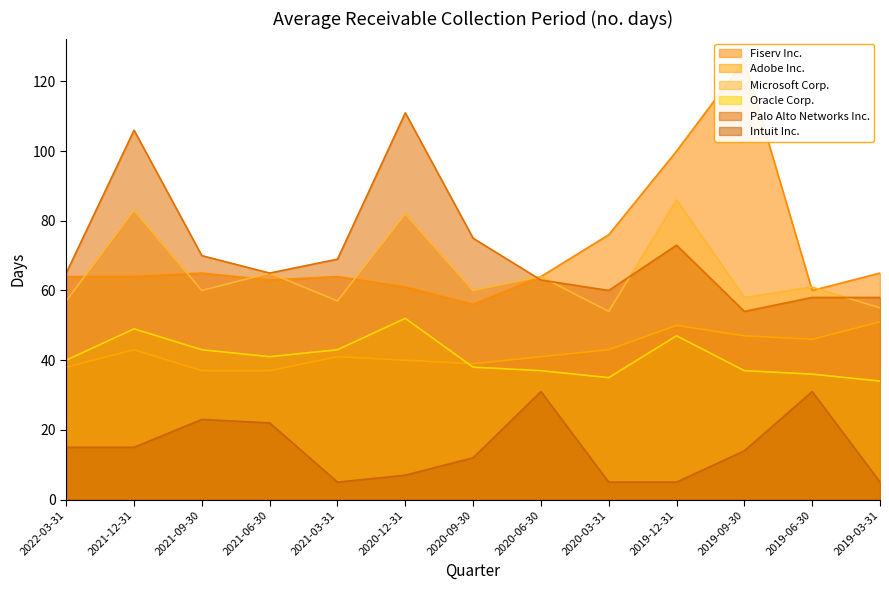

What is the difference between the highest and lowest values at 2019-03-31?

60